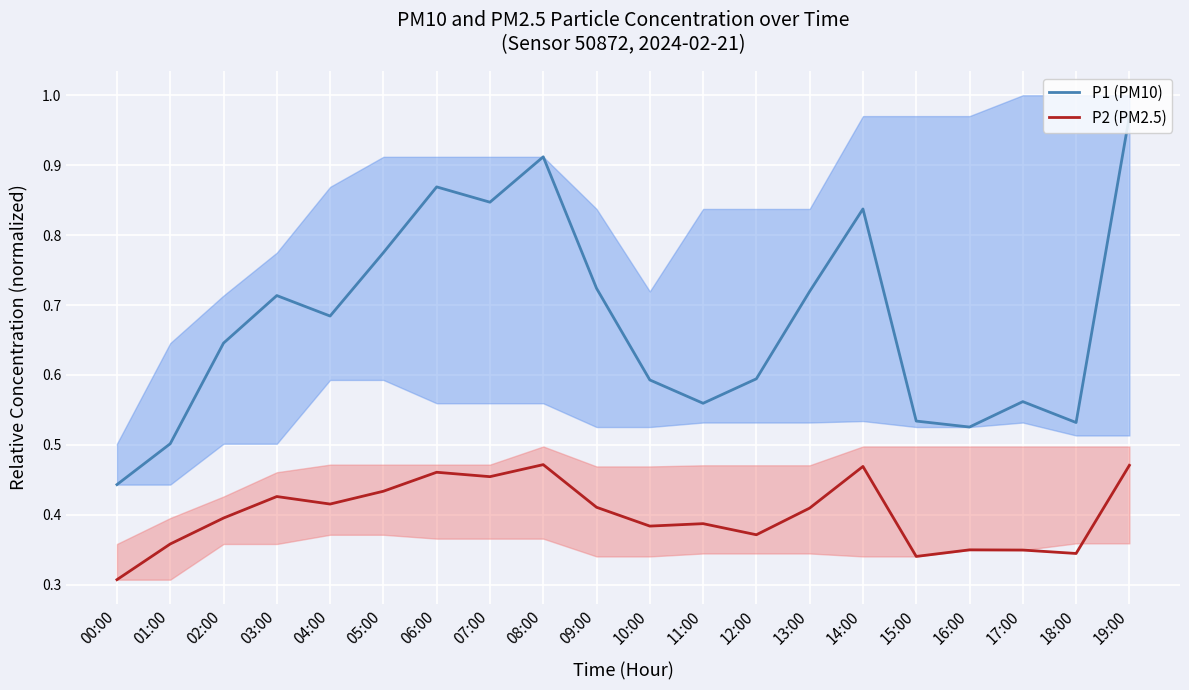

Where is the first local maximum for P1 (PM10)?

03:00